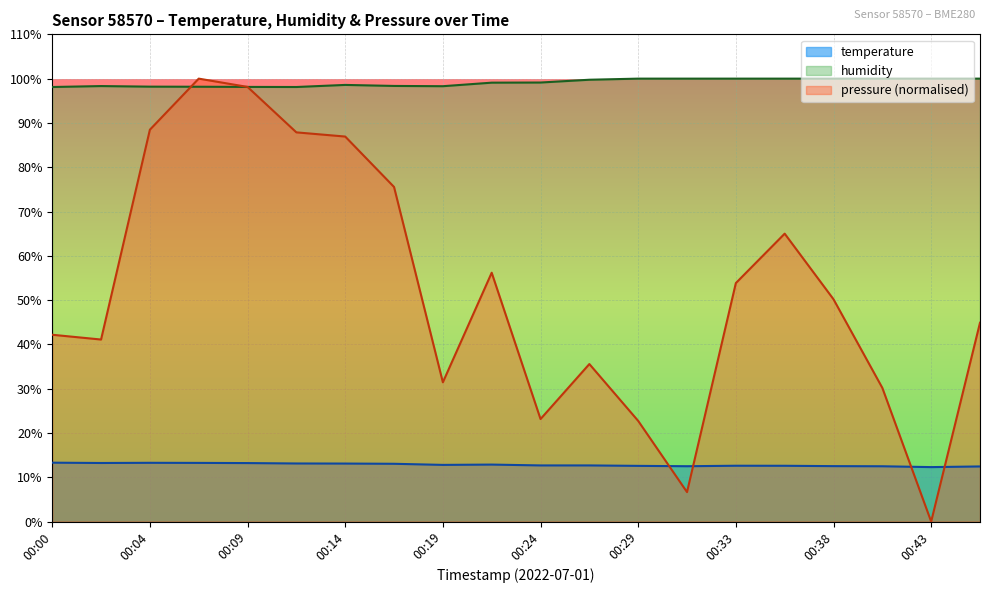

In pressure_scaled, how many points are higher than both neighbors (excluding endpoints)?

4